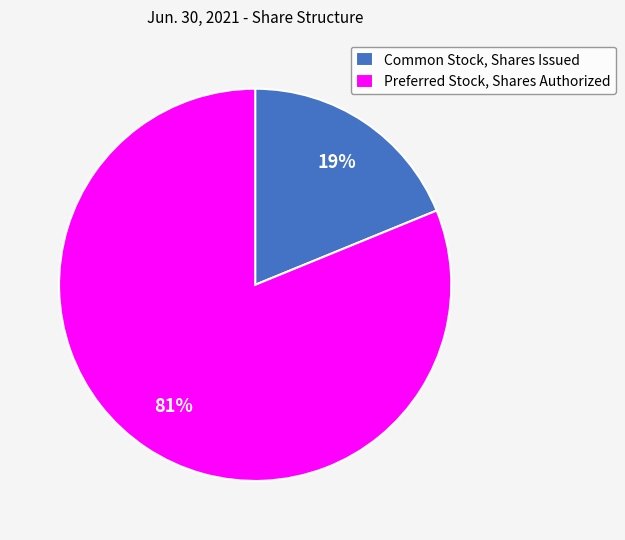

To the nearest percent, what percentage of the pie is Common Stock, Shares Issued?

19%